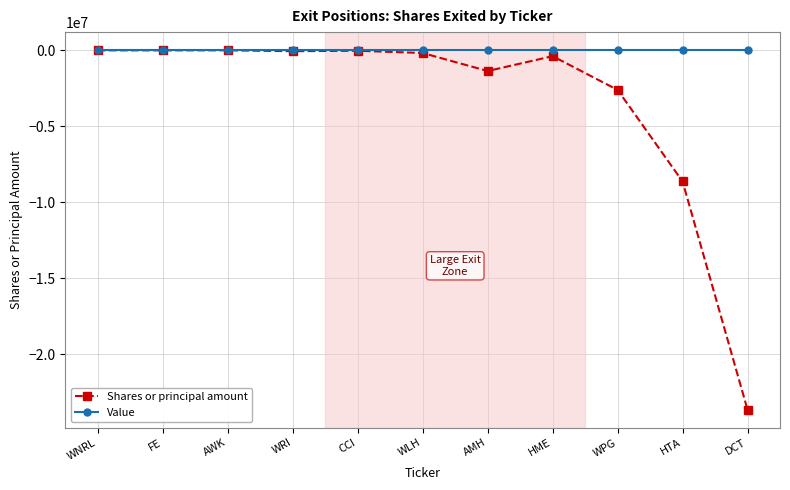

What is the difference between the highest and lowest values at WPG?

2617318